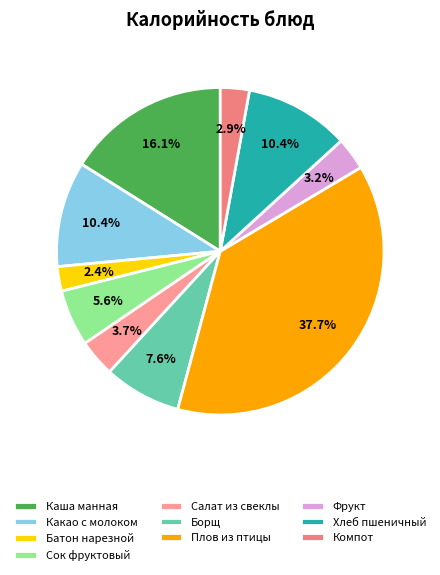

Rank the categories by value from highest to lowest.

Плов из птицы (грудка), Каша молочная манная с маслом сливочным, Какао с молоком, Хлеб пшеничный формовой в/с, Борщ со свежей капустой и картофелем, Сок фруктовый, Салат из свеклы с маслом растительным, Фрукт, Компот из смеси сухофруктов, Батон нарезной в/с